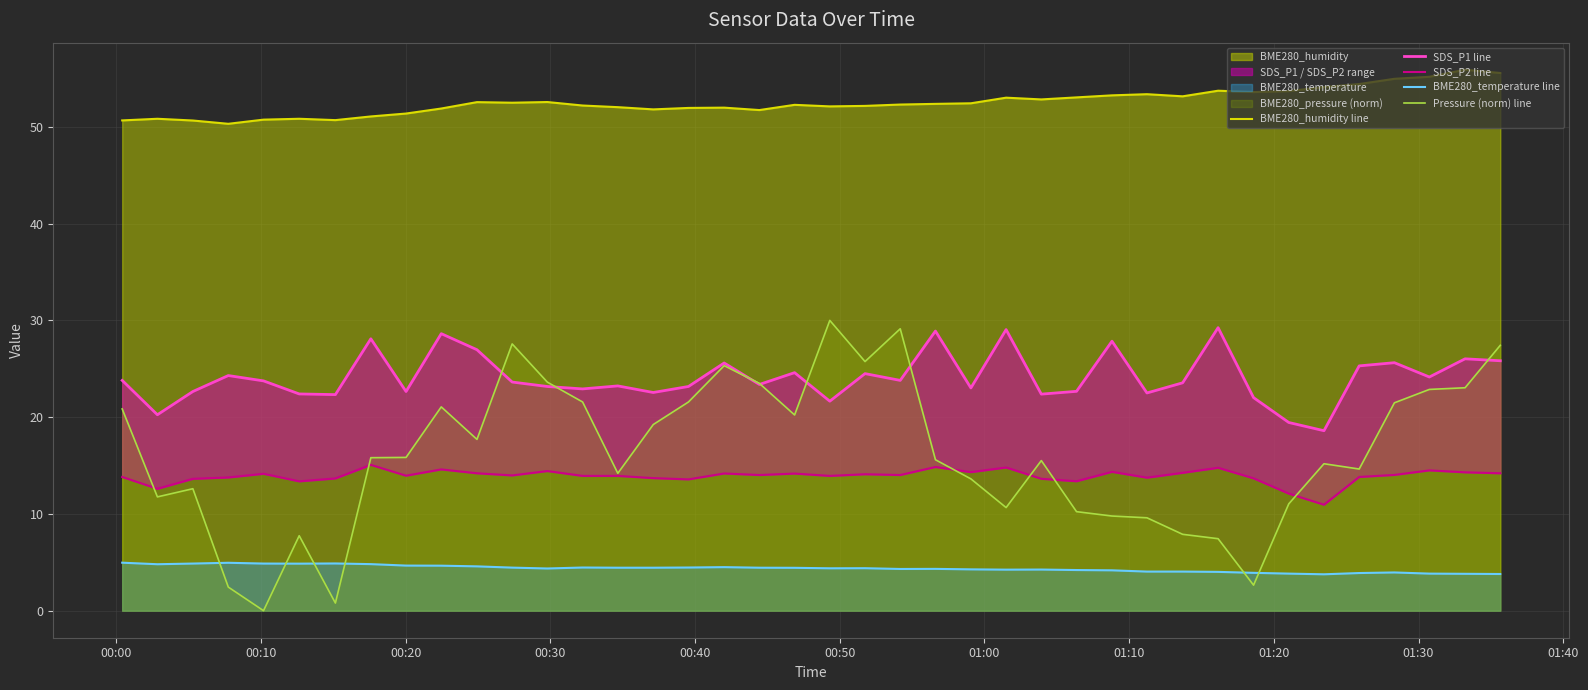

What is the lowest value of the BME280_temperature line series?

3.8